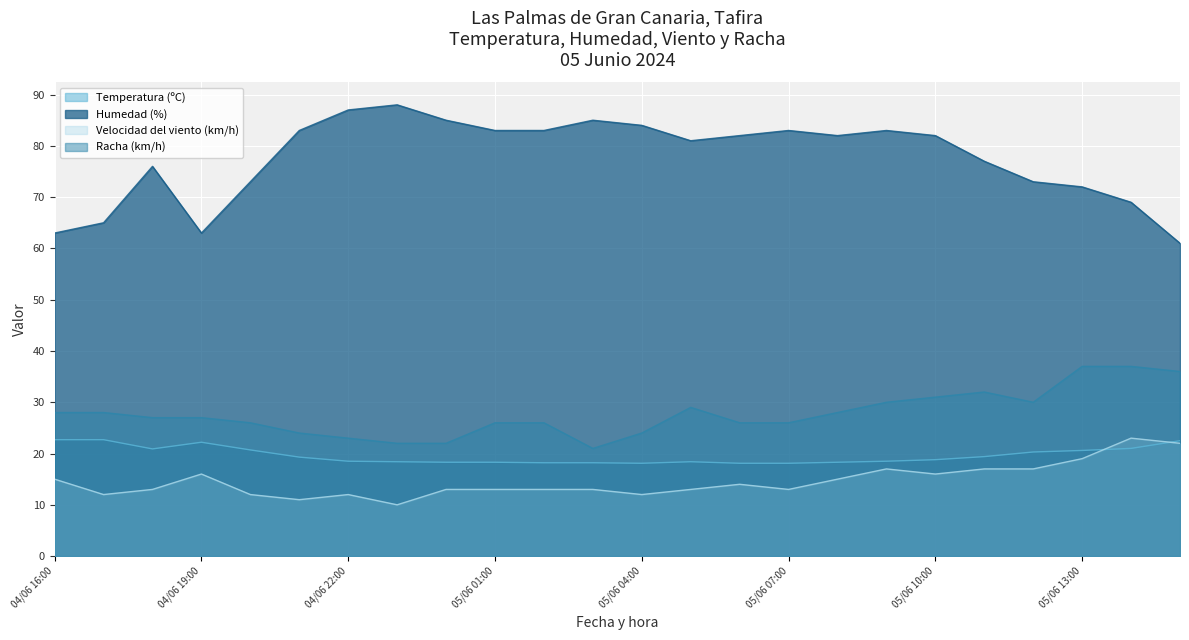

Reading left to right, what are all the values shown in this chart?

Temperatura (ºC): 04/06 16:00=22.7	04/06 17:00=22.7	04/06 18:00=20.9	04/06 19:00=22.2	04/06 20:00=20.7	04/06 21:00=19.3	04/06 22:00=18.5	04/06 23:00=18.4	05/06 00:00=18.3	05/06 01:00=18.3	05/06 02:00=18.2	05/06 03:00=18.2	05/06 04:00=18.1	05/06 05:00=18.4	05/06 06:00=18.1	05/06 07:00=18.1	05/06 08:00=18.3	05/06 09:00=18.5	05/06 10:00=18.8	05/06 11:00=19.4	05/06 12:00=20.3	05/06 13:00=20.6	05/06 14:00=21.0	05/06 15:00=22.5
Humedad (%): 04/06 16:00=63.0	04/06 17:00=65.0	04/06 18:00=76.0	04/06 19:00=63.0	04/06 20:00=73.0	04/06 21:00=83.0	04/06 22:00=87.0	04/06 23:00=88.0	05/06 00:00=85.0	05/06 01:00=83.0	05/06 02:00=83.0	05/06 03:00=85.0	05/06 04:00=84.0	05/06 05:00=81.0	05/06 06:00=82.0	05/06 07:00=83.0	05/06 08:00=82.0	05/06 09:00=83.0	05/06 10:00=82.0	05/06 11:00=77.0	05/06 12:00=73.0	05/06 13:00=72.0	05/06 14:00=69.0	05/06 15:00=61.0
Velocidad del viento (km/h): 04/06 16:00=15.0	04/06 17:00=12.0	04/06 18:00=13.0	04/06 19:00=16.0	04/06 20:00=12.0	04/06 21:00=11.0	04/06 22:00=12.0	04/06 23:00=10.0	05/06 00:00=13.0	05/06 01:00=13.0	05/06 02:00=13.0	05/06 03:00=13.0	05/06 04:00=12.0	05/06 05:00=13.0	05/06 06:00=14.0	05/06 07:00=13.0	05/06 08:00=15.0	05/06 09:00=17.0	05/06 10:00=16.0	05/06 11:00=17.0	05/06 12:00=17.0	05/06 13:00=19.0	05/06 14:00=23.0	05/06 15:00=22.0
Racha (km/h): 04/06 16:00=28.0	04/06 17:00=28.0	04/06 18:00=27.0	04/06 19:00=27.0	04/06 20:00=26.0	04/06 21:00=24.0	04/06 22:00=23.0	04/06 23:00=22.0	05/06 00:00=22.0	05/06 01:00=26.0	05/06 02:00=26.0	05/06 03:00=21.0	05/06 04:00=24.0	05/06 05:00=29.0	05/06 06:00=26.0	05/06 07:00=26.0	05/06 08:00=28.0	05/06 09:00=30.0	05/06 10:00=31.0	05/06 11:00=32.0	05/06 12:00=30.0	05/06 13:00=37.0	05/06 14:00=37.0	05/06 15:00=36.0